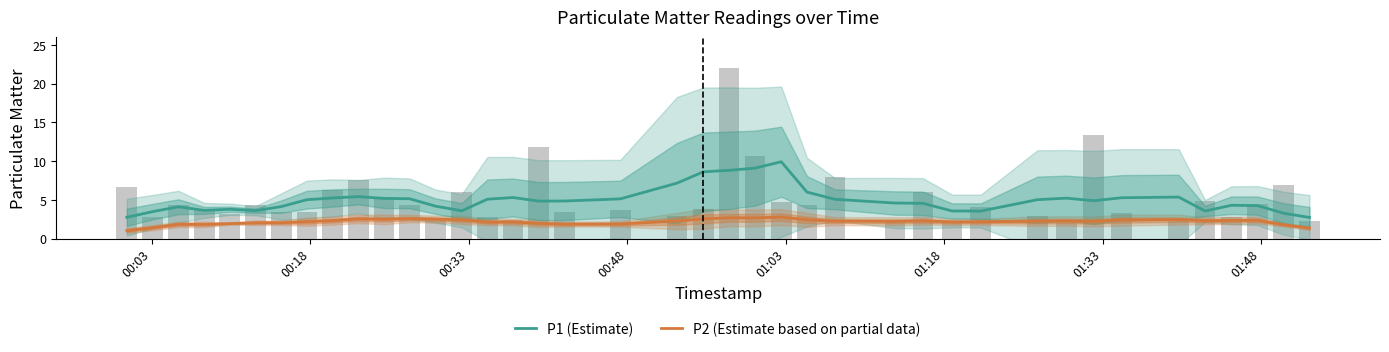

Reading left to right, list all the values displayed in this chart.

P1 (Estimate): 2.8	3.5	4.1	3.6	3.8	3.6	4.1	5.0	5.2	5.4	5.2	5.2	4.2	3.6	5.1	5.3	4.8	4.9	5.1	7.2	8.6	8.8	9.1	9.9	6.0	5.1	4.6	4.6	3.6	3.6	5.0	5.2	4.9	5.3	5.4	3.6	4.3	4.3	3.3	2.7
P2 (Estimate based on partial data): 1.0	1.4	1.8	1.8	1.9	2.1	2.1	2.2	2.3	2.6	2.5	2.6	2.5	2.4	2.2	2.2	2.0	1.9	1.9	2.3	2.6	2.7	2.7	2.8	2.4	2.3	2.2	2.3	2.2	2.2	2.2	2.3	2.2	2.4	2.5	2.3	2.4	2.4	1.8	1.4